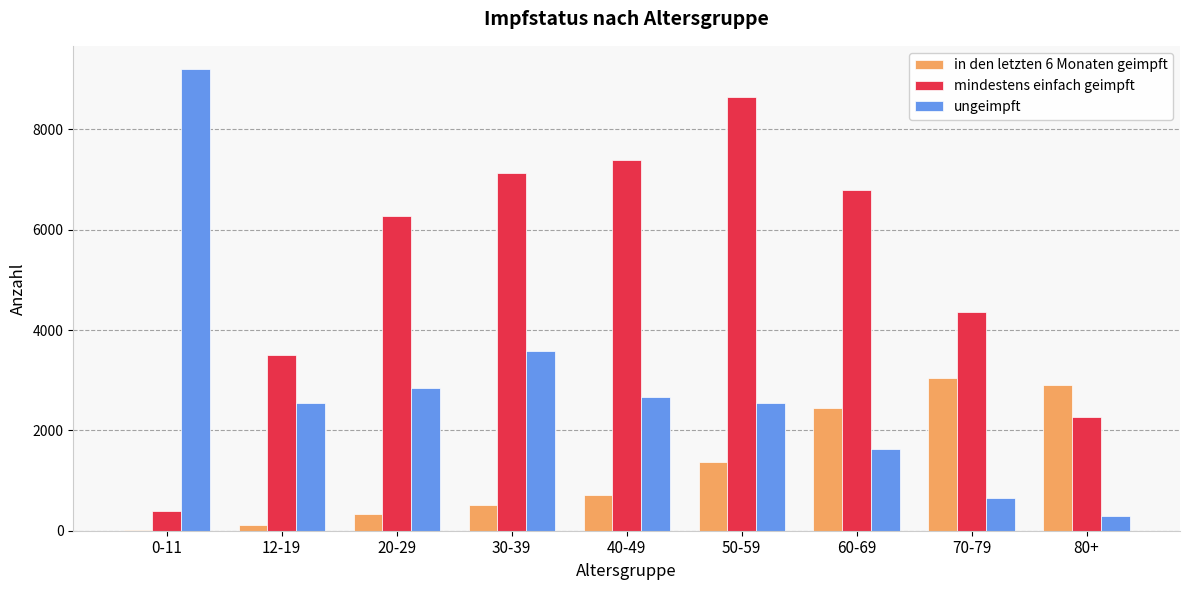

Are the bars grouped side by side (vs. stacked)?

Yes